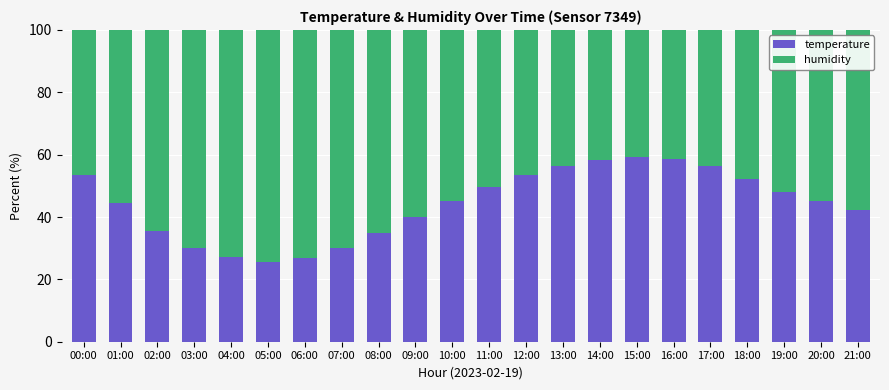

The temperature series shows 56.5 at 13:00. True or false?

True